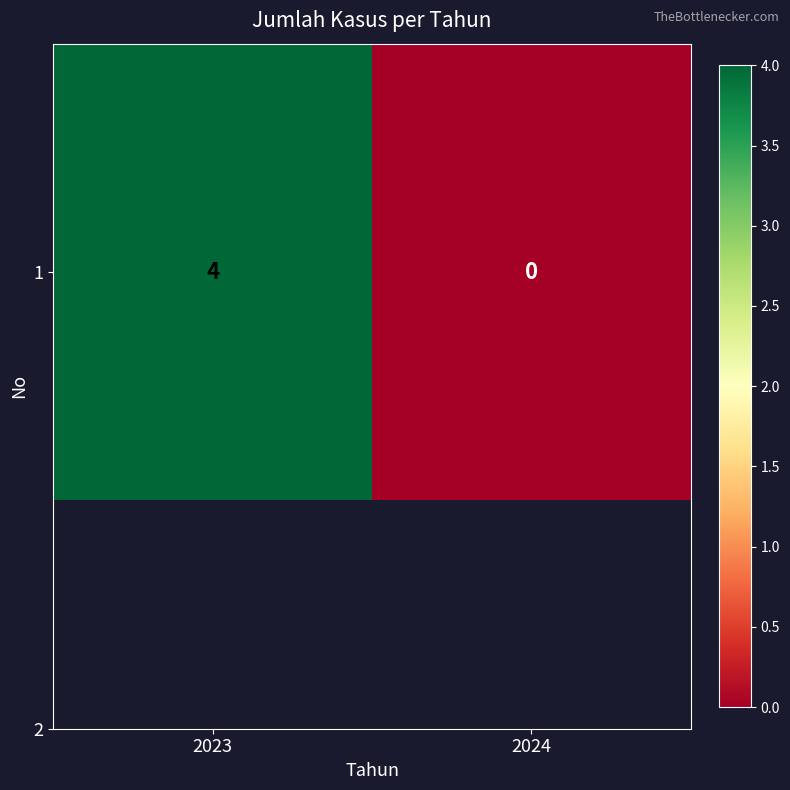

Which label corresponds to the smallest value in the chart?

2024